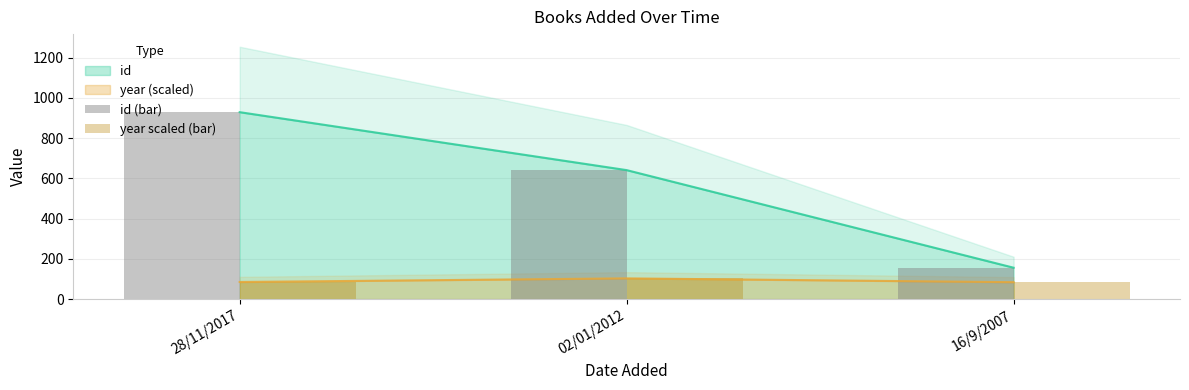

The value of year scaled (bar) at 28/11/2017 is 34. True or false?

False